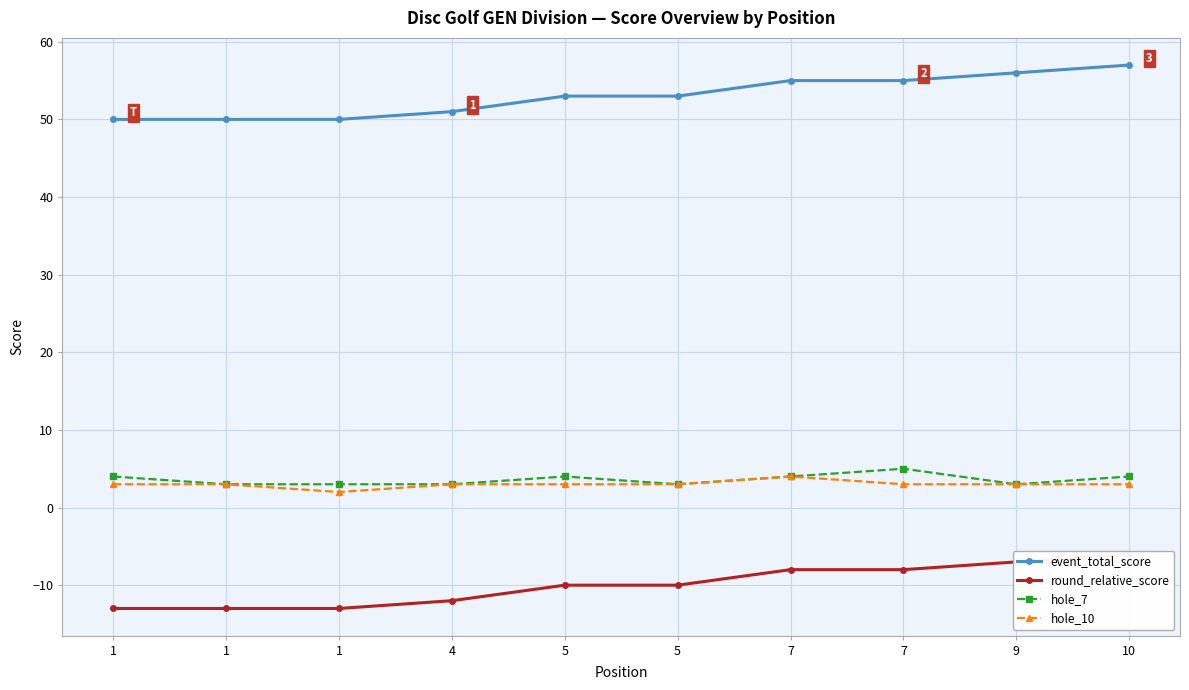

The value of event_total_score at 4 is 76. True or false?

False